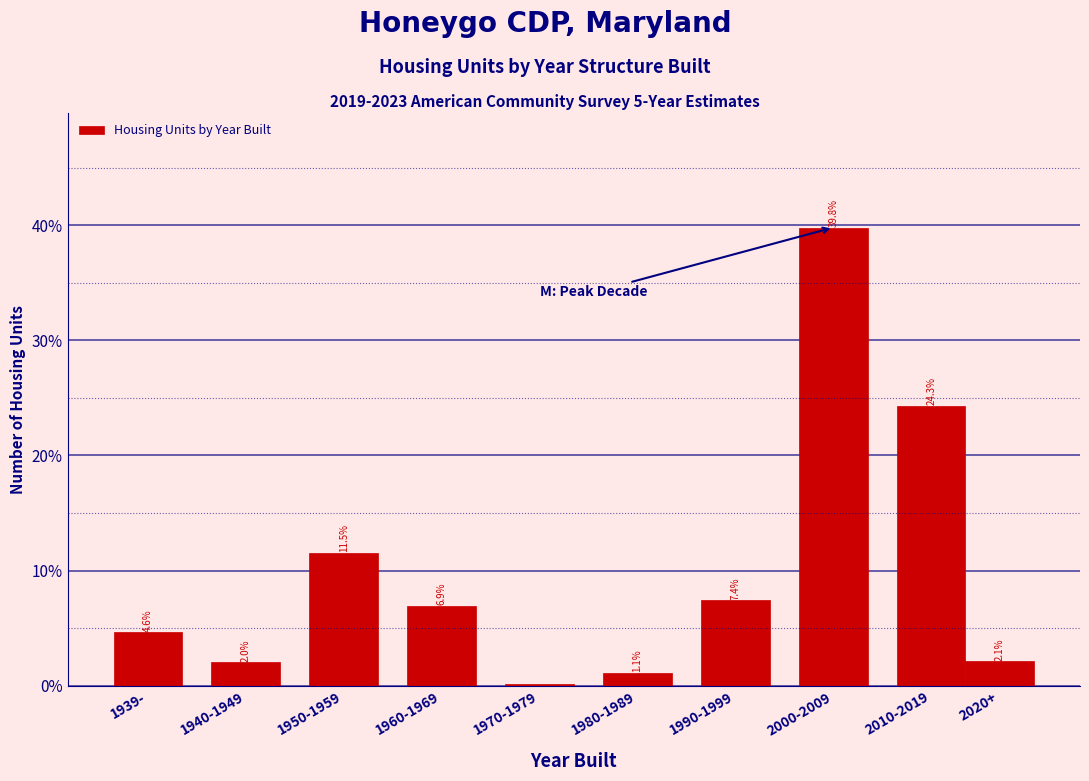

Where does the data first go above 6?

1950-1959